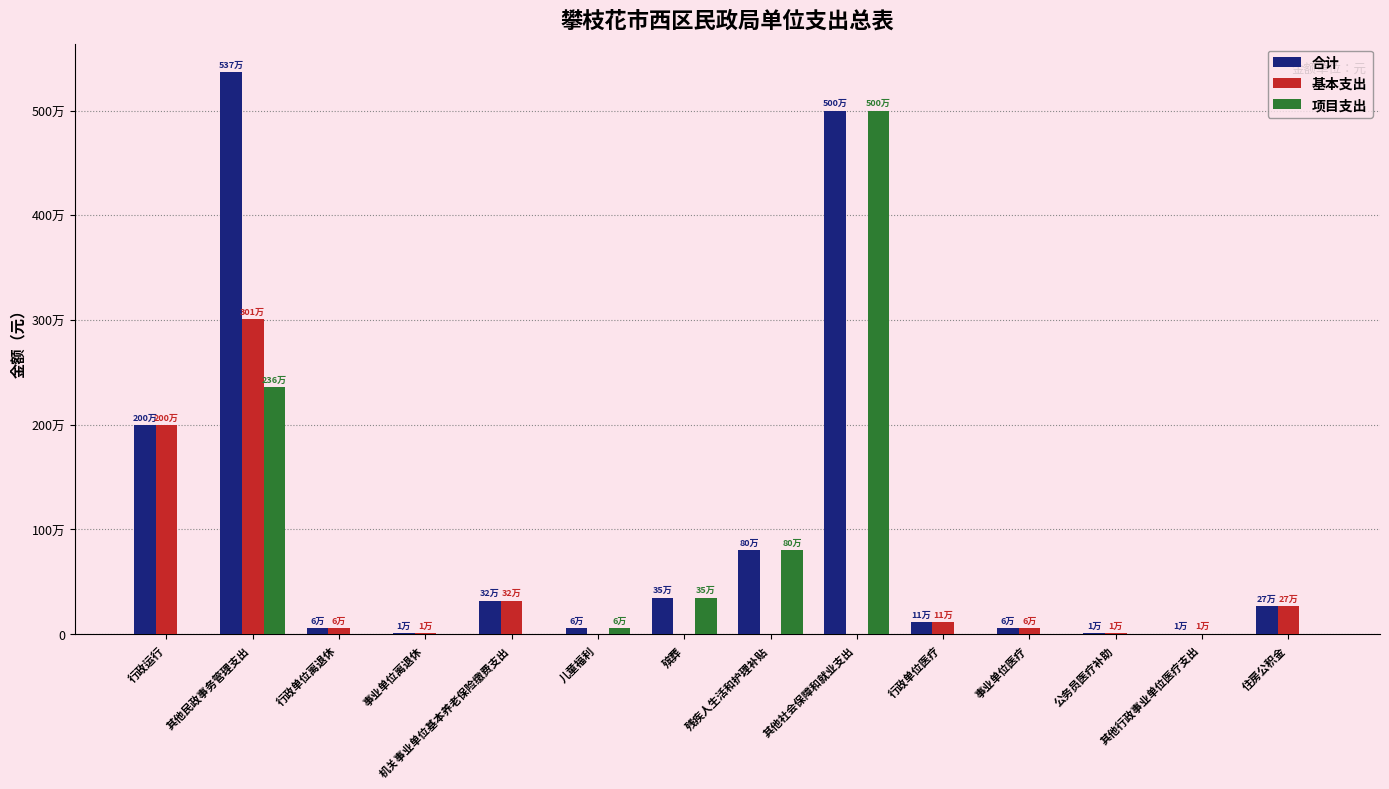

Between 殡葬 and 其他行政事业单位医疗支出, which is larger?

殡葬